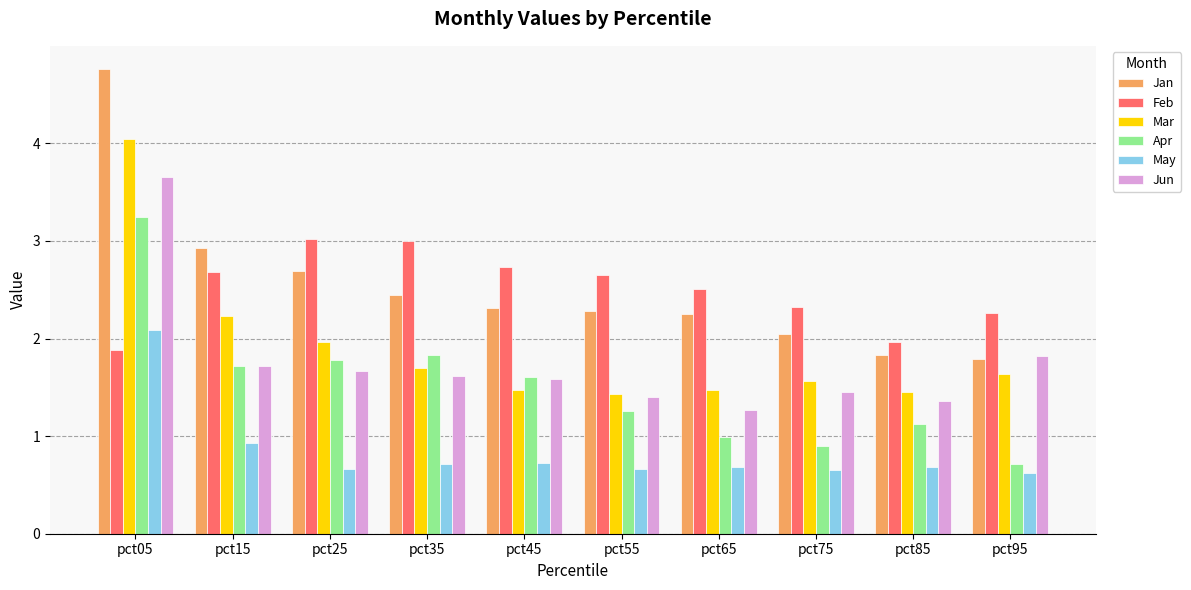

The Apr series shows 1.8 at pct35. True or false?

True